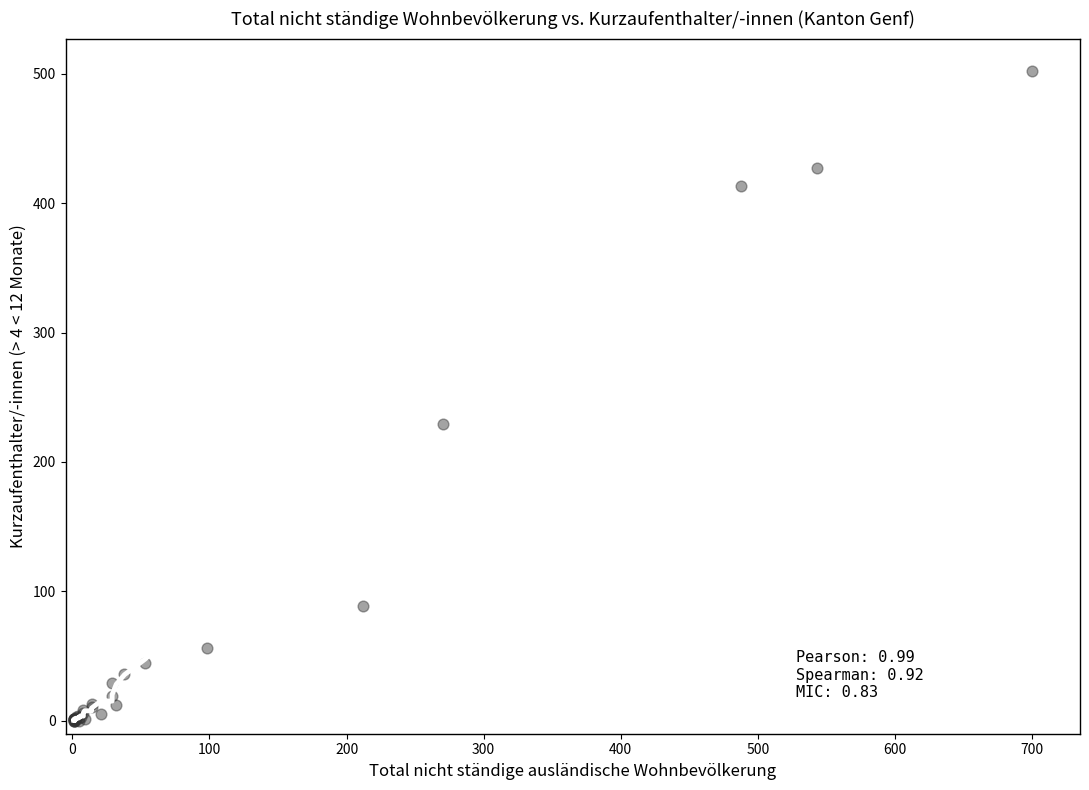

What Y value in the scatter plot is closest to 251?

229